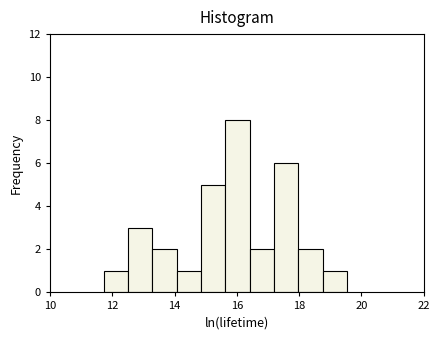

Around what value on the x-axis is the tallest bar? Give the approximate position of its centre, as read against the axis.

16.0